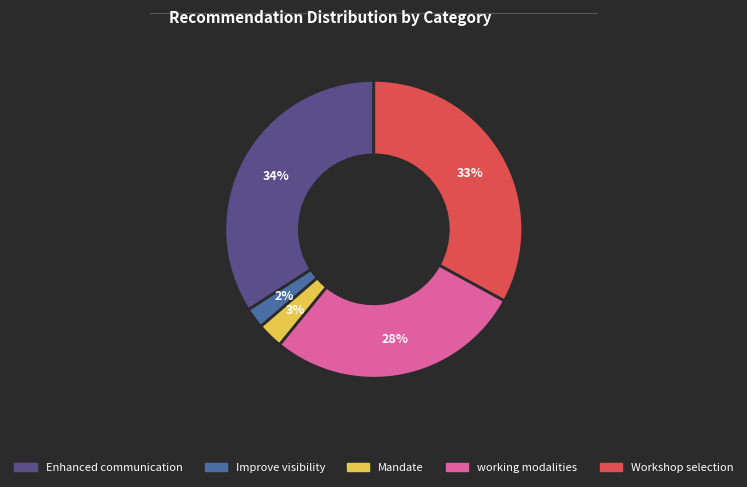

True or false: Workshop selection accounts for 33% of the total.

True